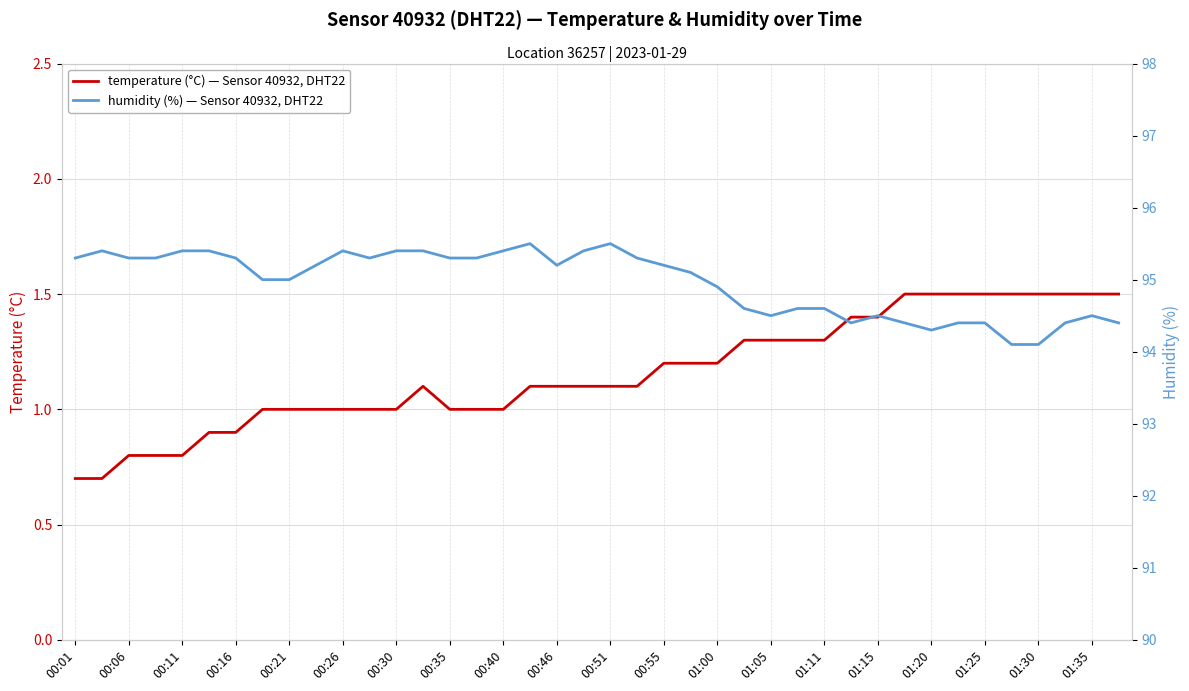

What is the sum of the temperature (°C) — Sensor 40932, DHT22 values at 00:35 and 00:46?

2.1